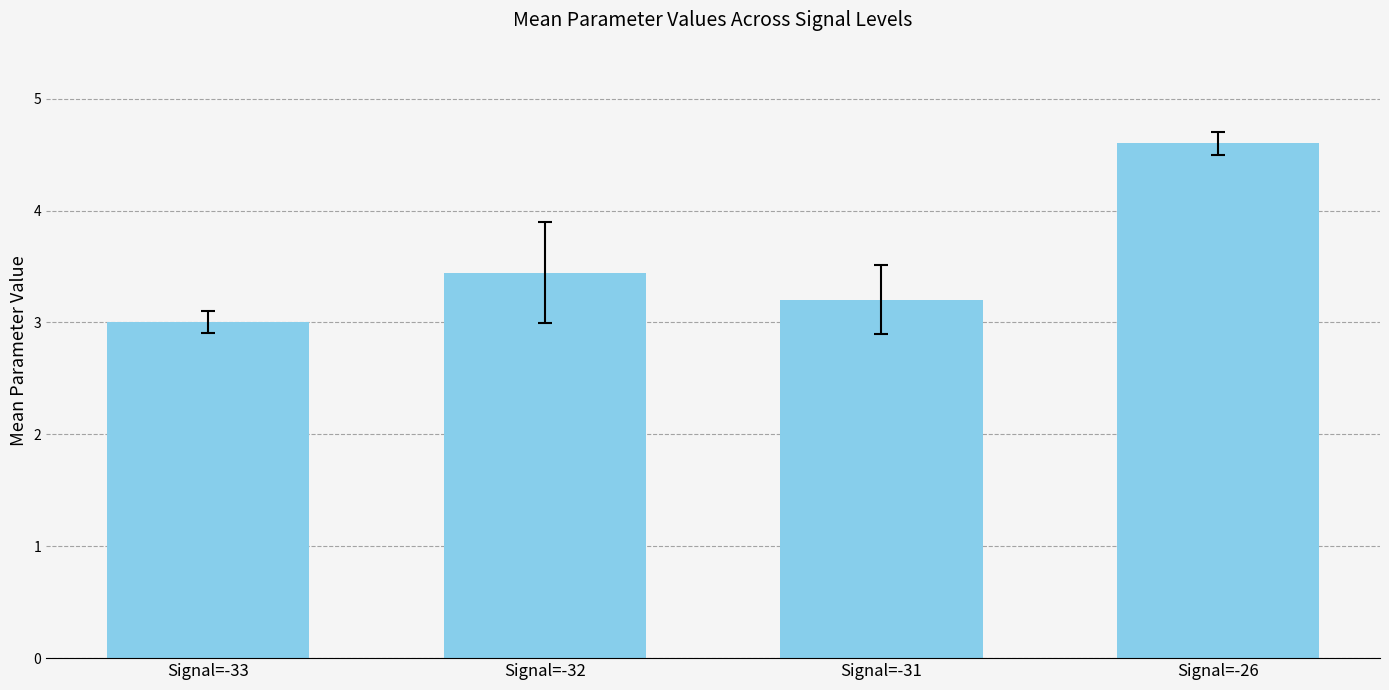

True or false: the data shows 3.2 at Signal=-31.

True